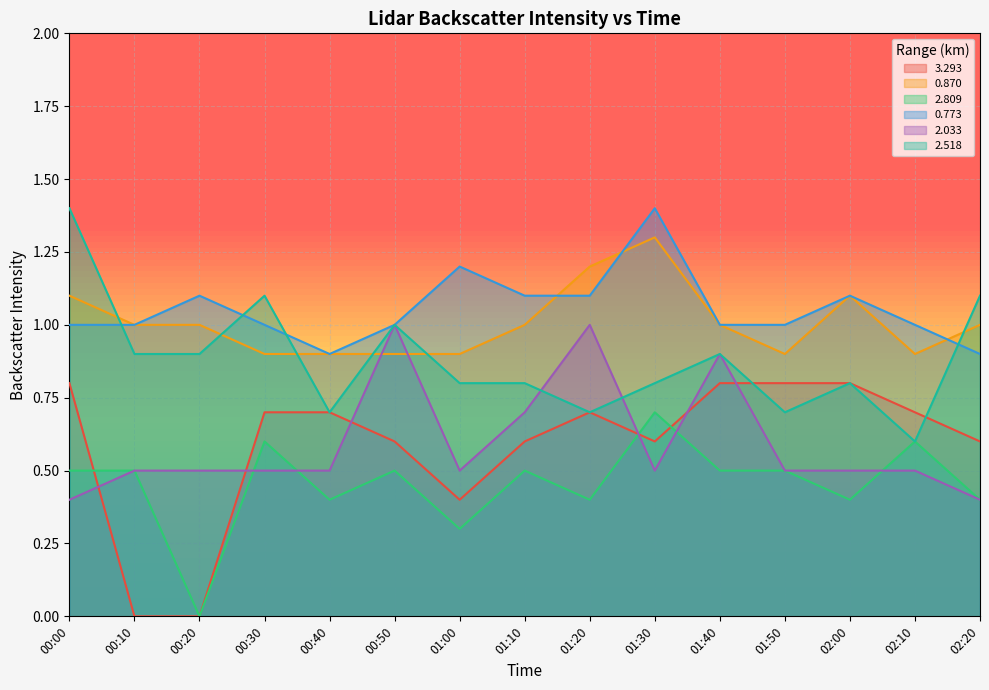

Is the value of 2.518 at 01:30 greater than the value of 3.293 at 00:30?

Yes